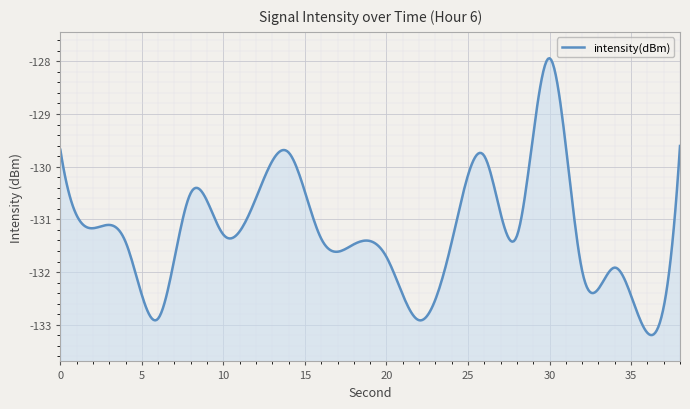

Rank the categories by value from highest to lowest.

30, 38, 0, 14, 26, 8, 12, 2, 10, 28, 16, 4, 24, 18, 20, 34, 32, 6, 22, 36